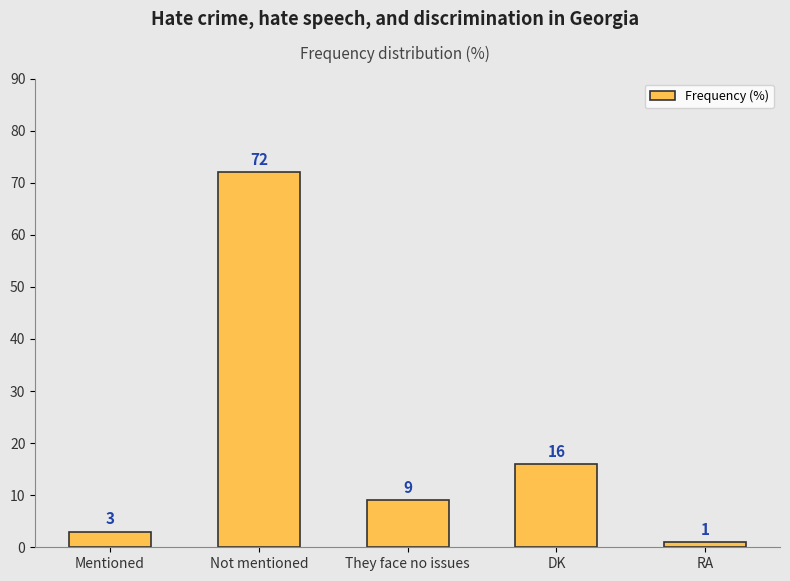

Reading right to left, what are all the values shown in this chart?

RA=1	DK=16	They face no issues=9	Not mentioned=72	Mentioned=3